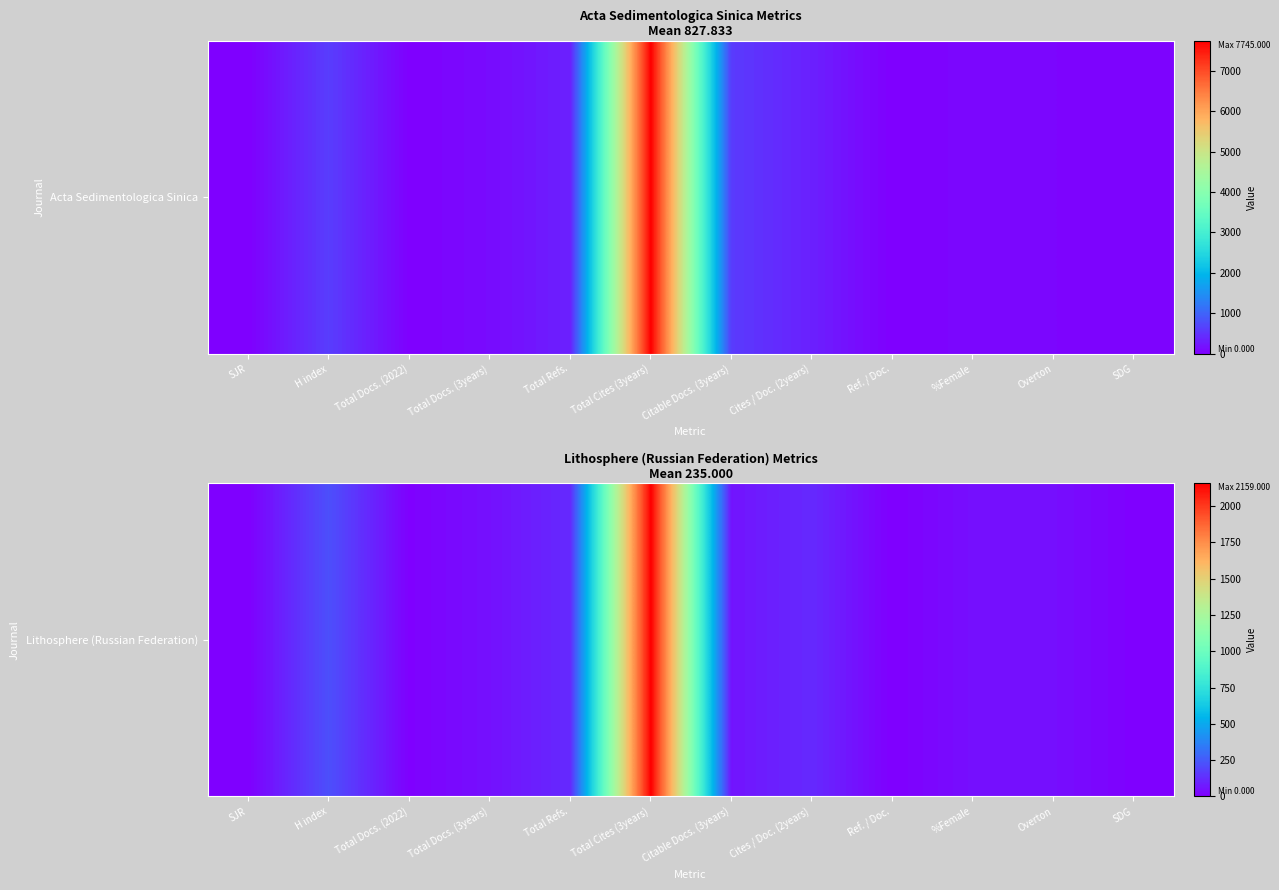

What is the greatest value displayed?

2159